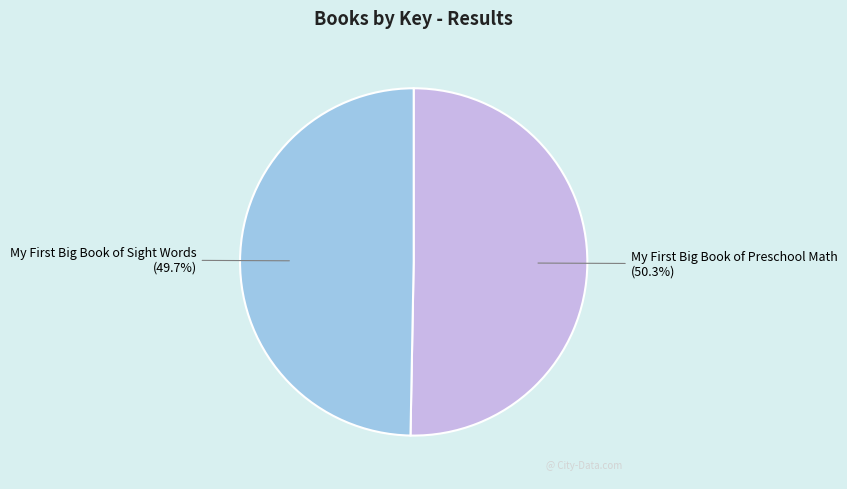

What is the largest slice in the pie chart?

My First Big Book of Preschool Math